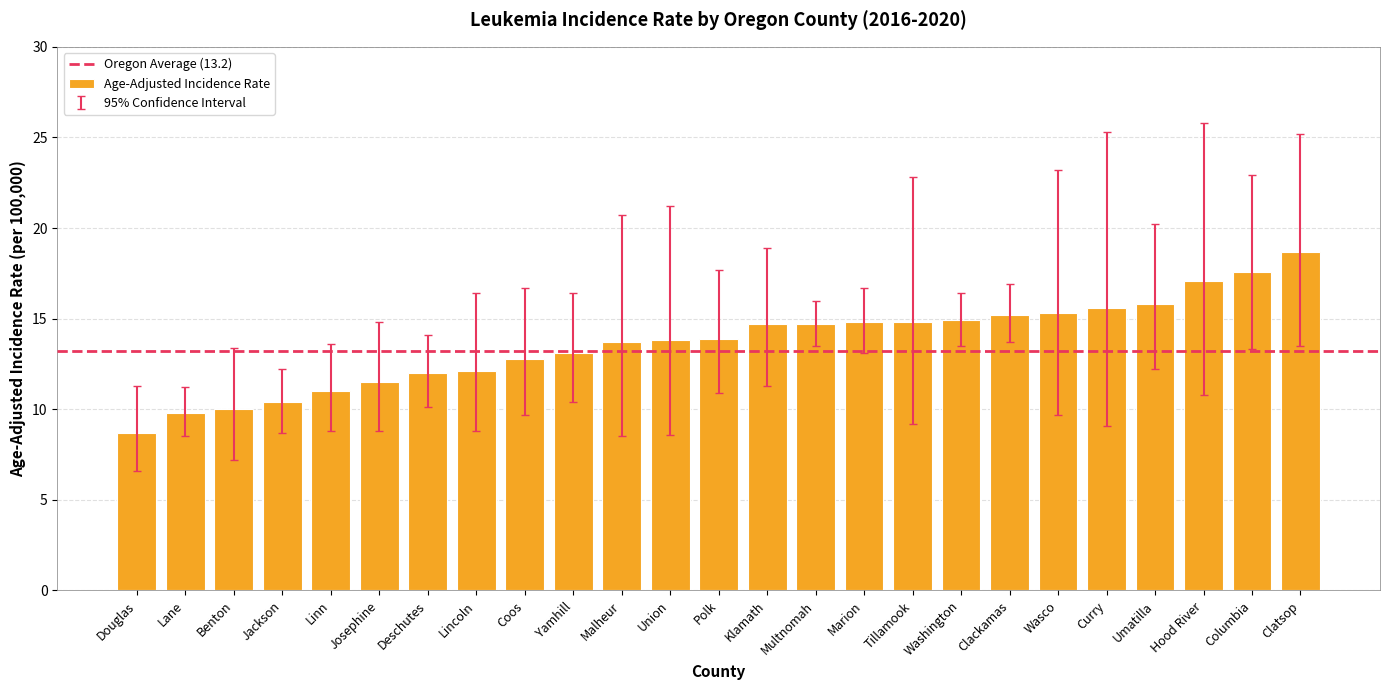

What is the difference between the values at Lane and Yamhill?

3.3